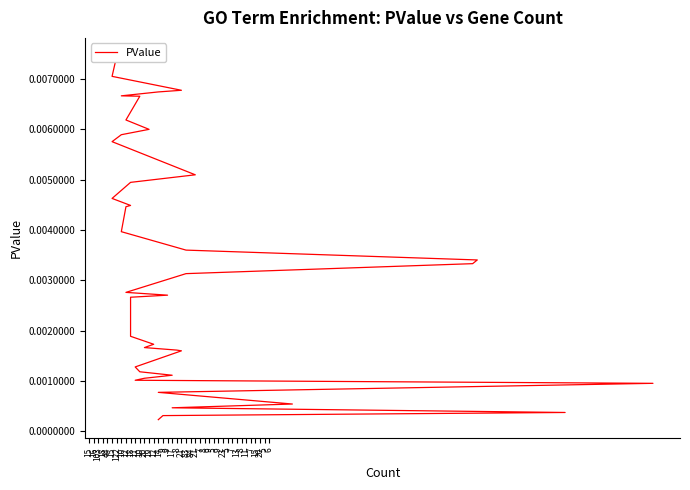

The chart shows a value of 0.0 at 15. True or false?

True